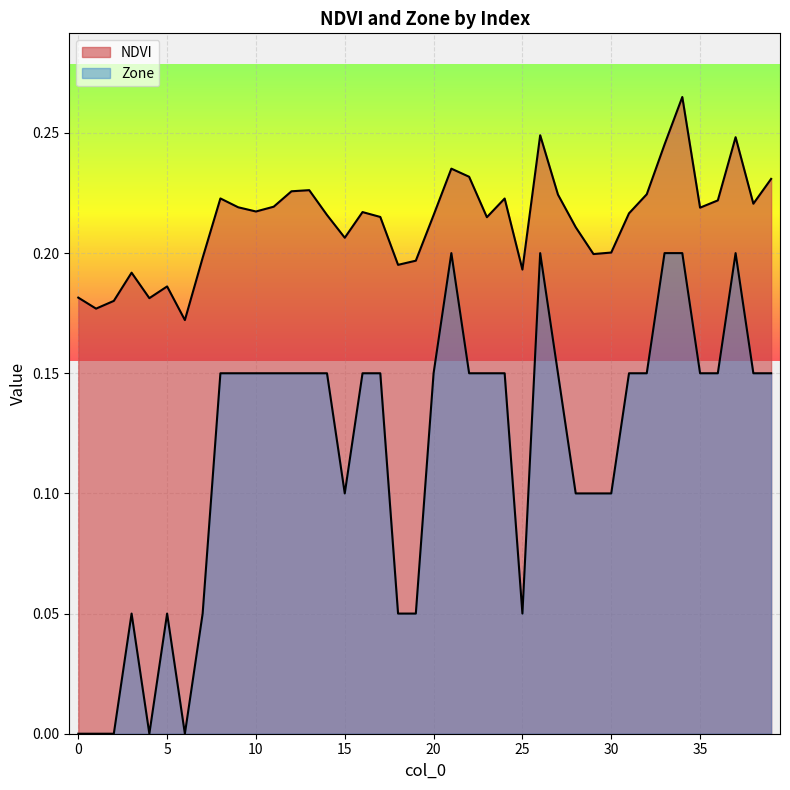

How many categories are shown in the chart?

40